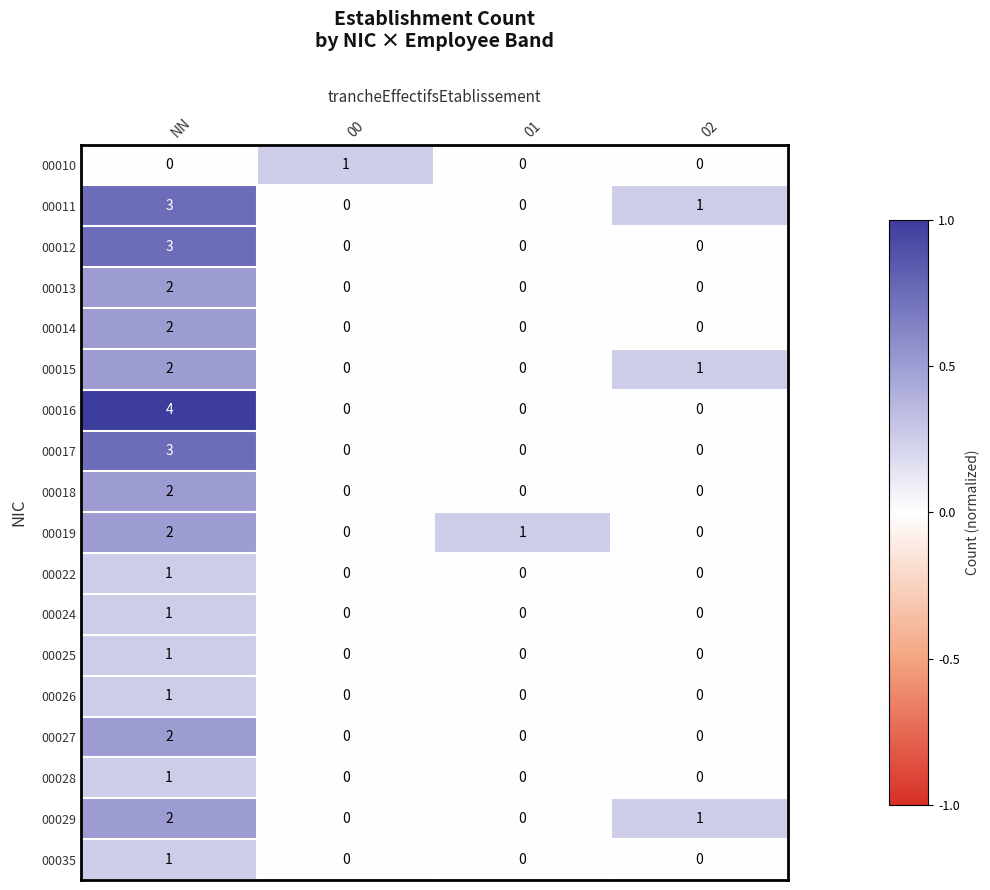

What is the sum of the 00017 values at 00 and NN?

3